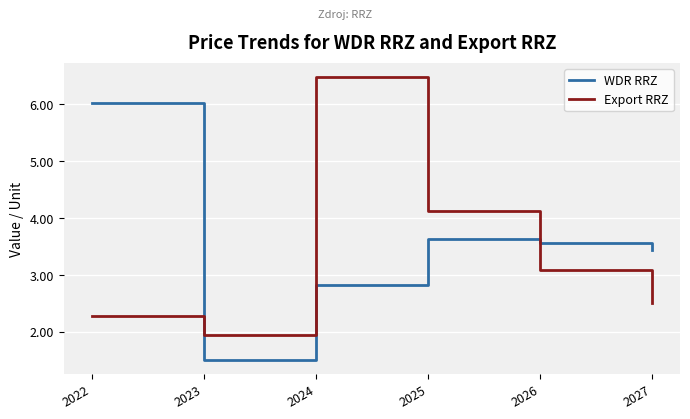

What is the difference between the maximum and second lowest values in the Export RRZ series?

4.2